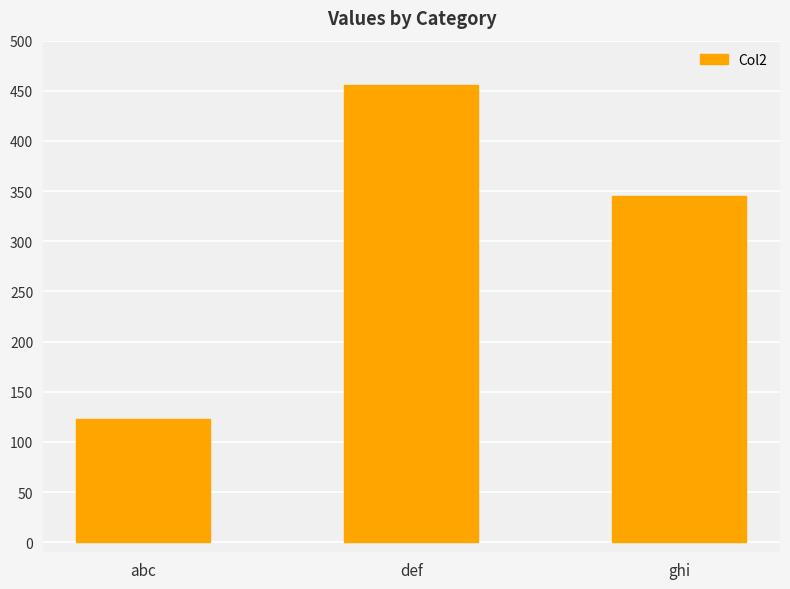

Where is the data nearest to the value 289?

ghi